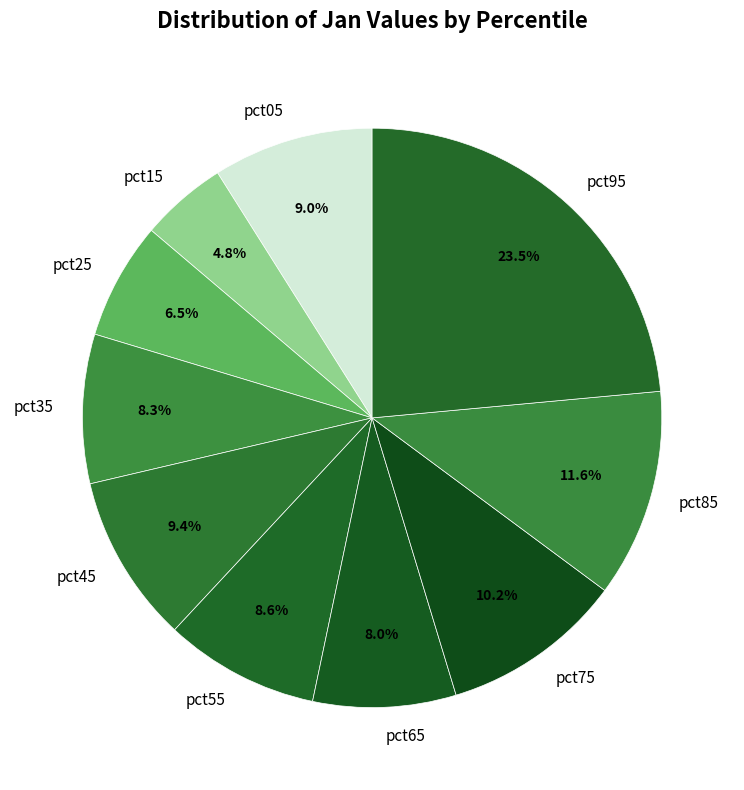

What percentage is NOT represented by pct05?

91.0%